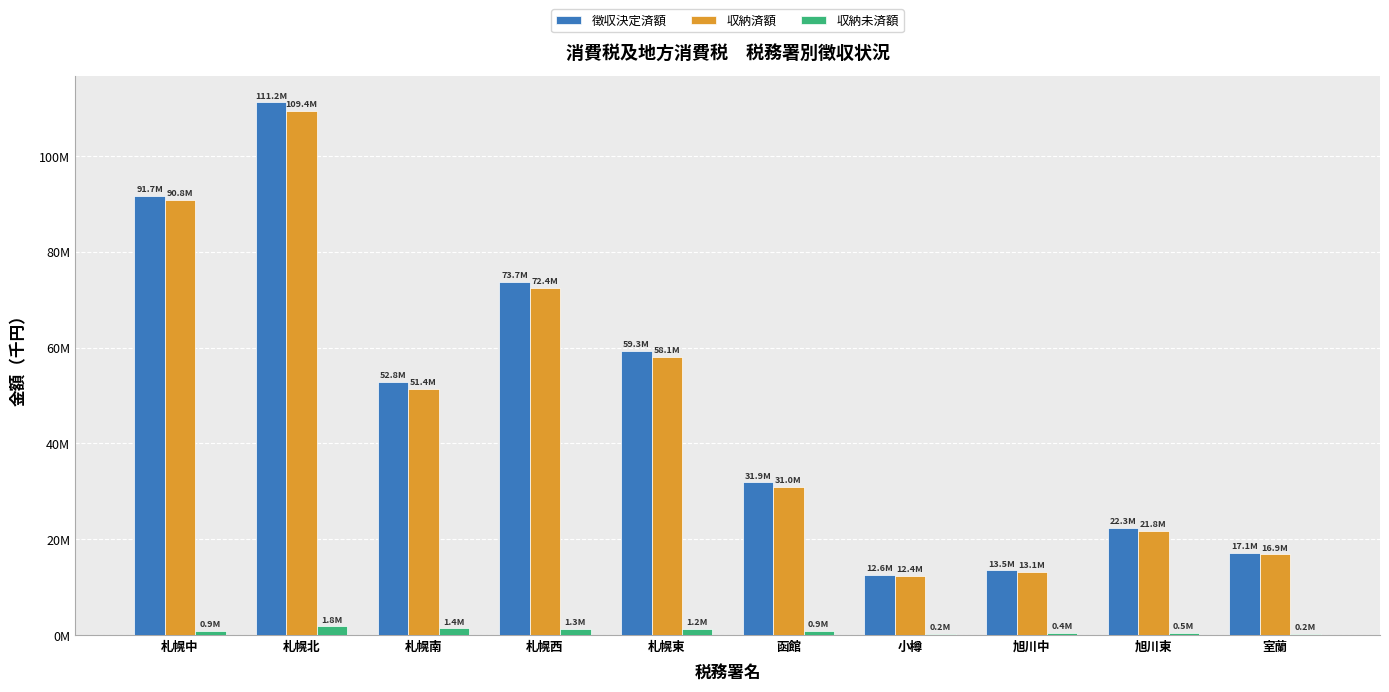

What is the sum of the 徴収決定済額 values at 札幌東 and 旭川中?

72818632